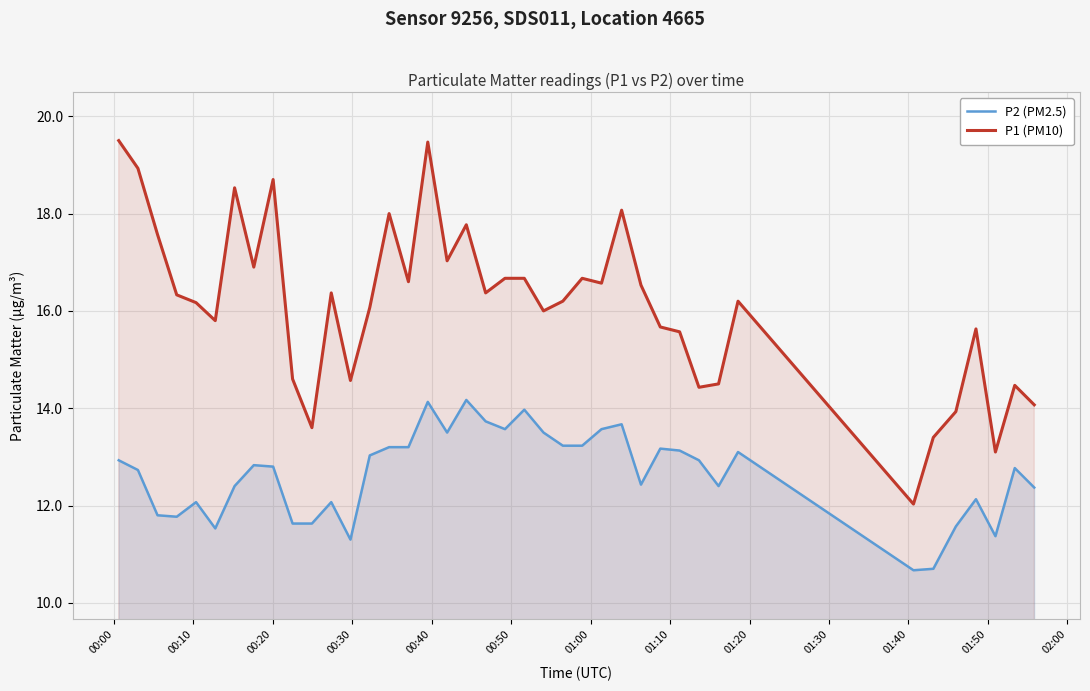

Which series has the widest spread of values?

P1 (PM10)